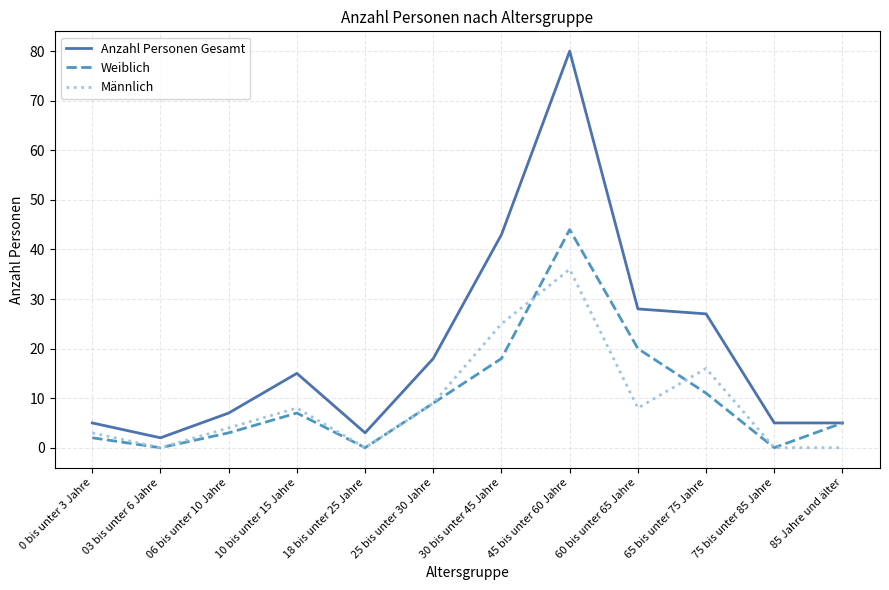

Which series has the largest range (max minus min)?

Anzahl Personen Gesamt